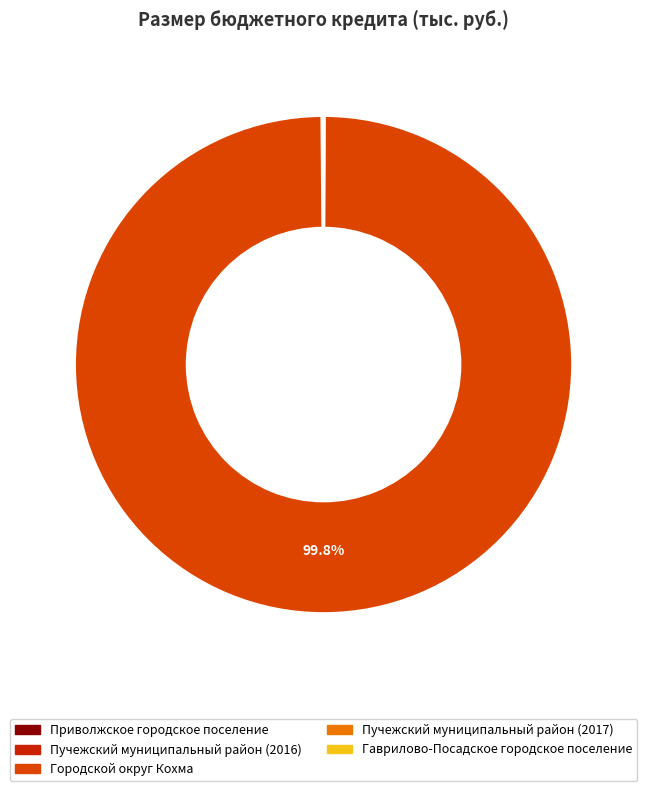

Does Пучежский муниципальный район (2017) represent more than half of the total?

No